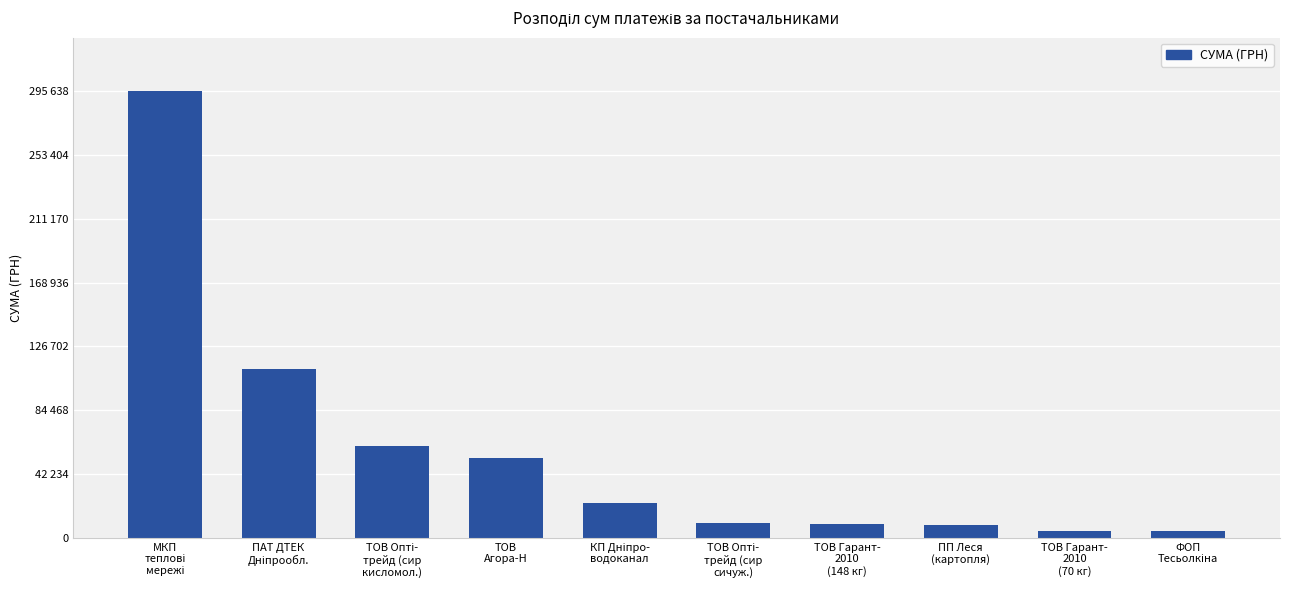

What is the approximate value at ПП Леся
(картопля)?

8360.4